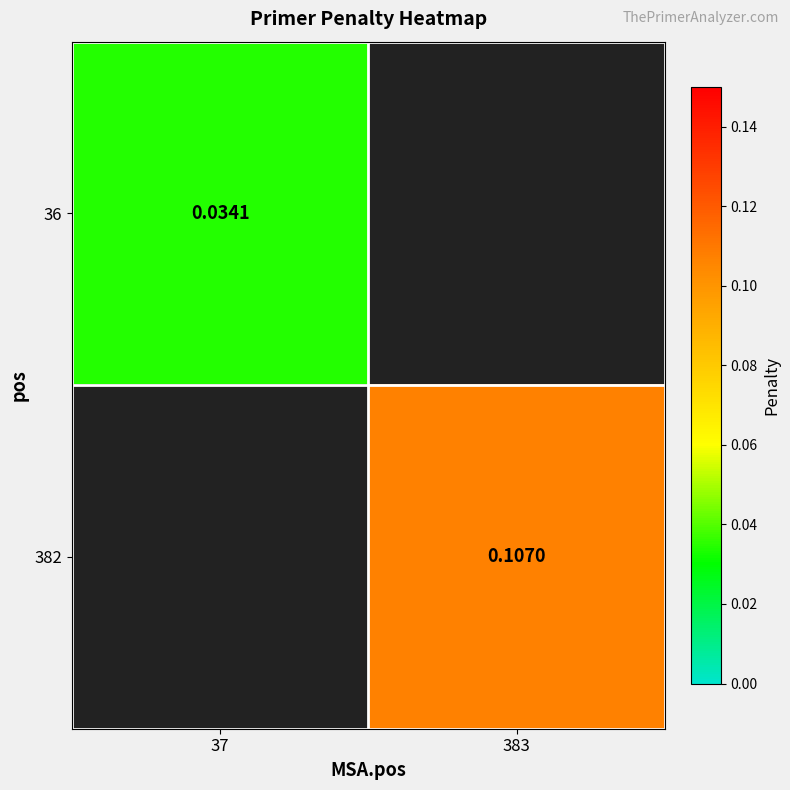

Where does the 382 series first go above 0?

383